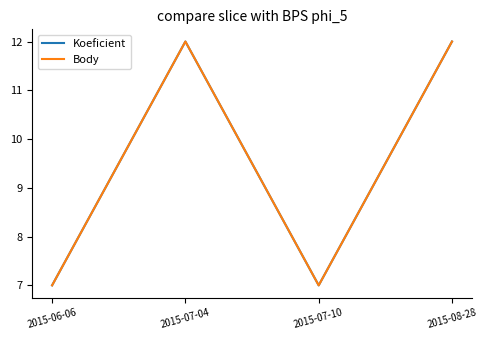

In Koeficient, how many points are higher than both neighbors (excluding endpoints)?

1